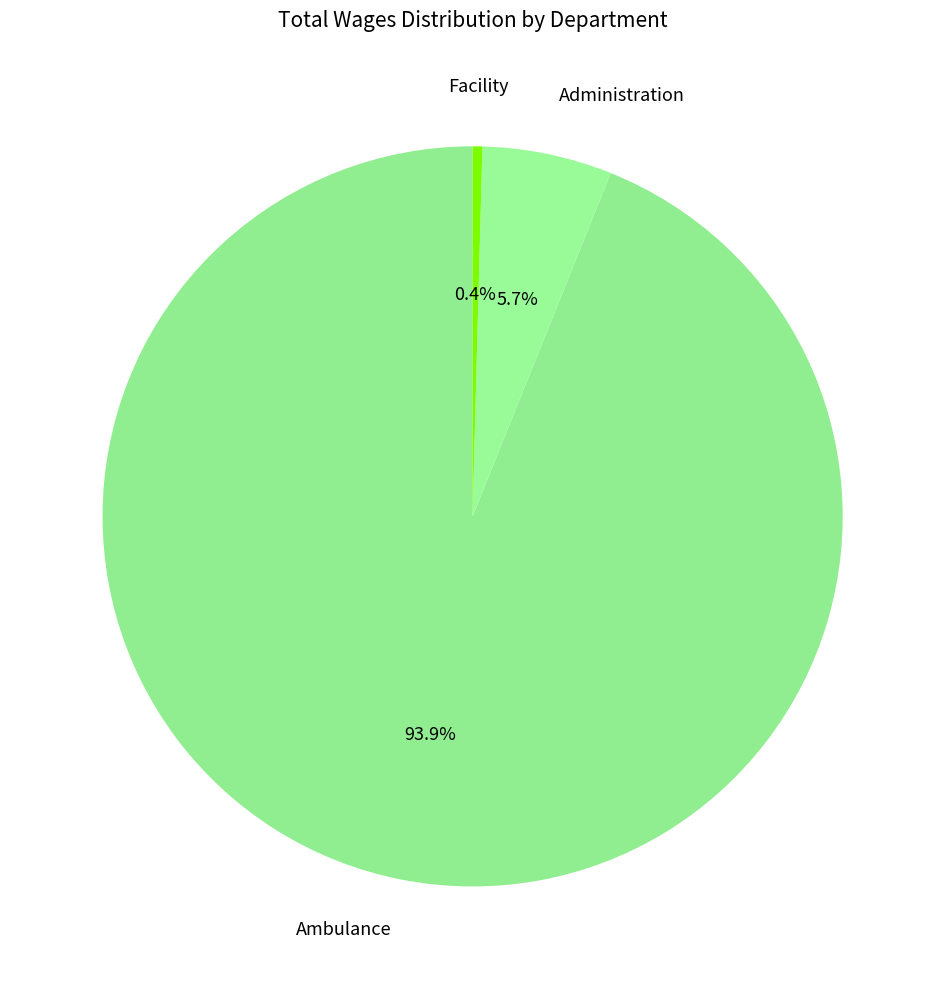

Combined, what portion of the pie is Administration and Facility?

6.1%